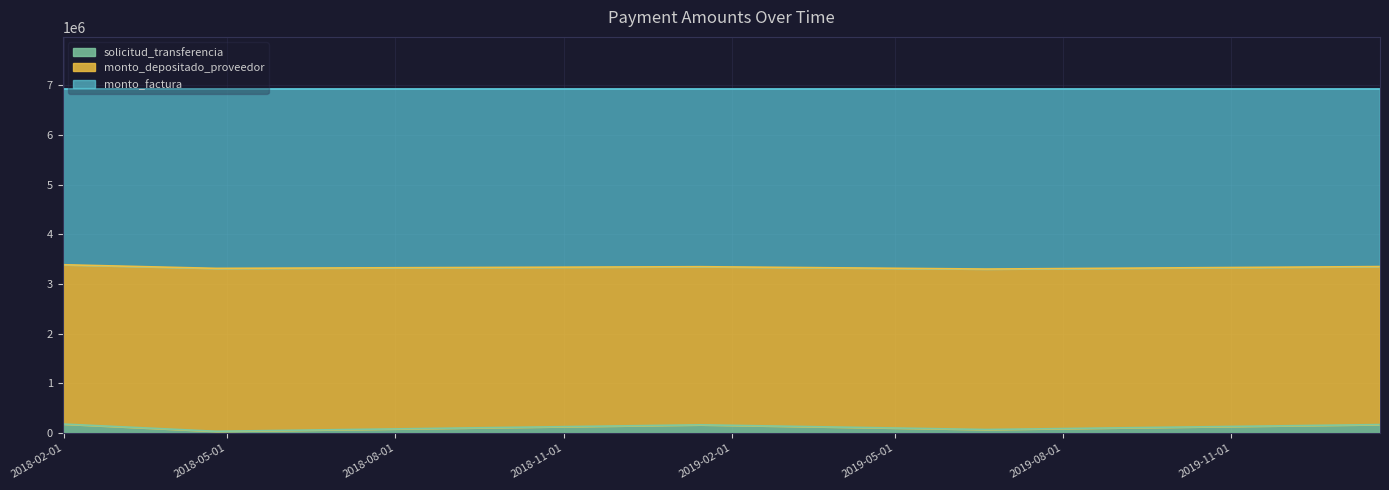

How many categories are shown in the chart?

5